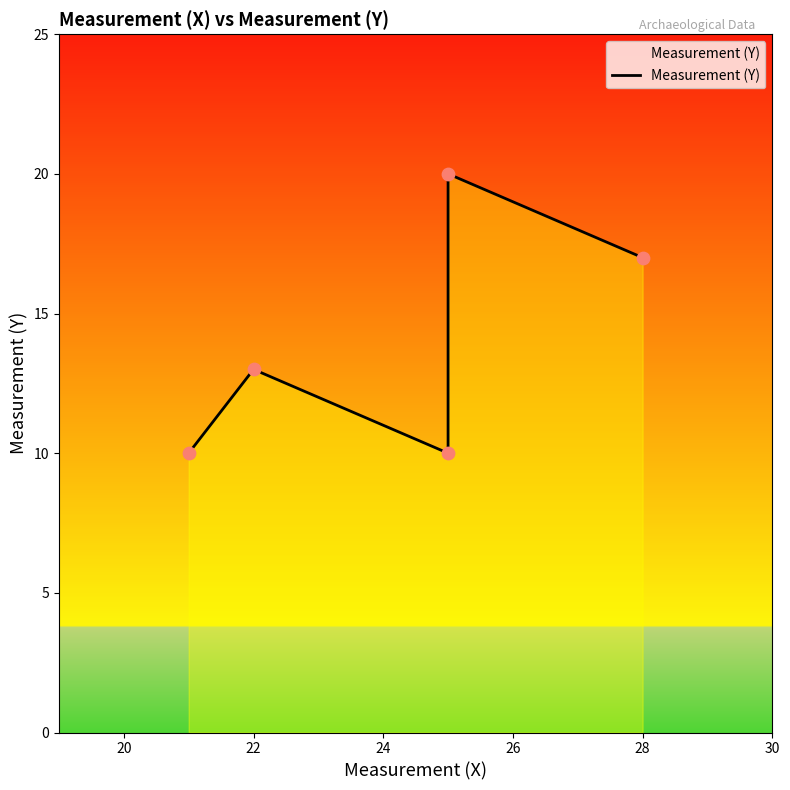

Between 24 and 20, which is larger?

24